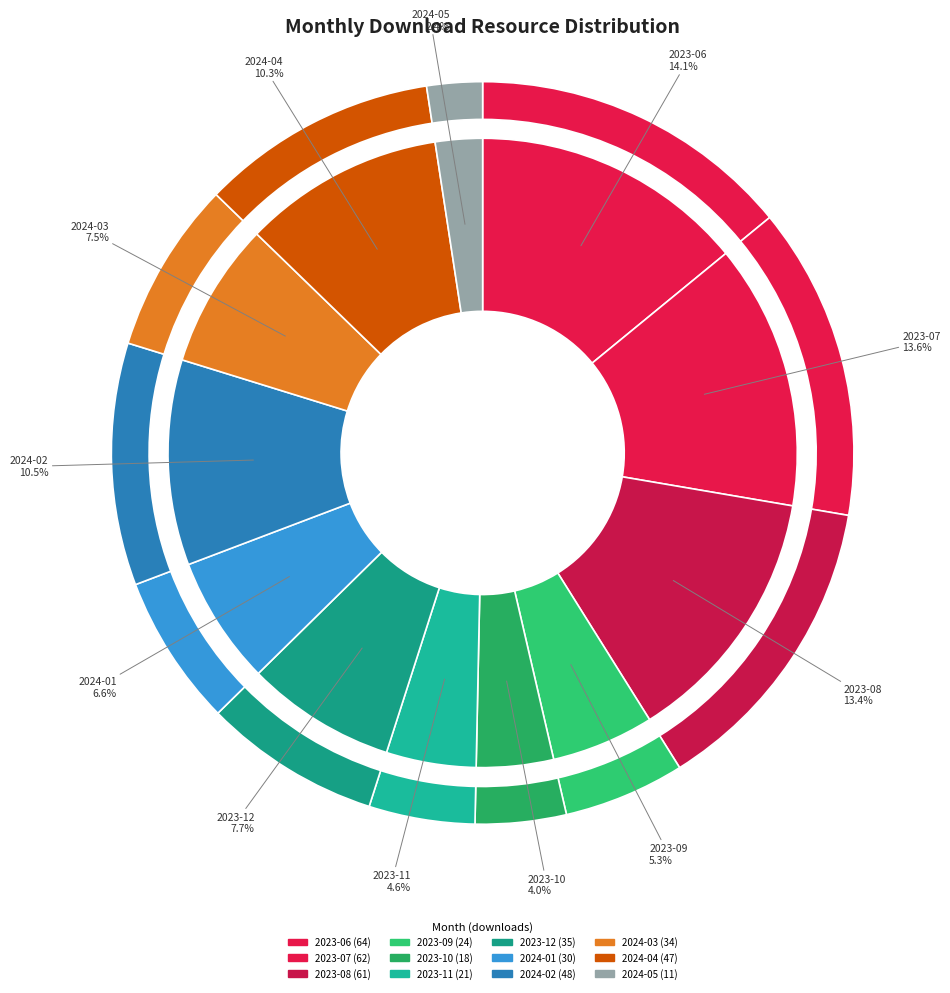

Does 2024-03 represent more than half of the total?

No